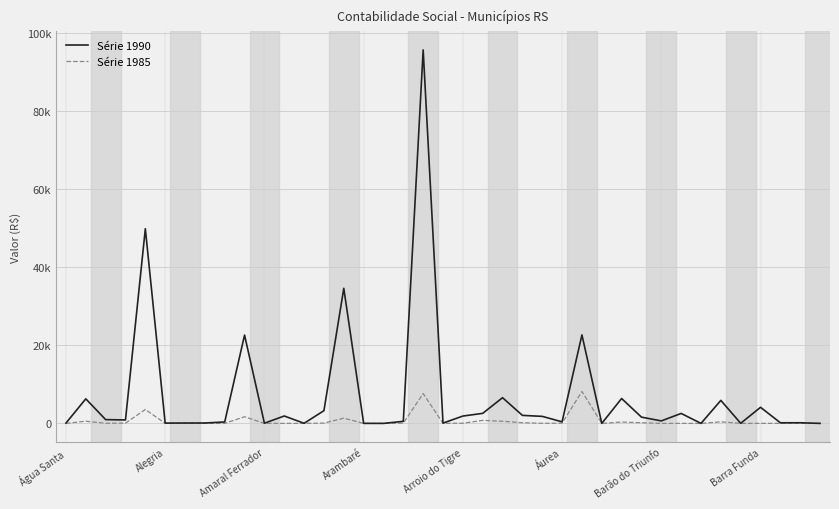

What is the difference between the maximum and minimum values in the Série 1990 series?

95587.0